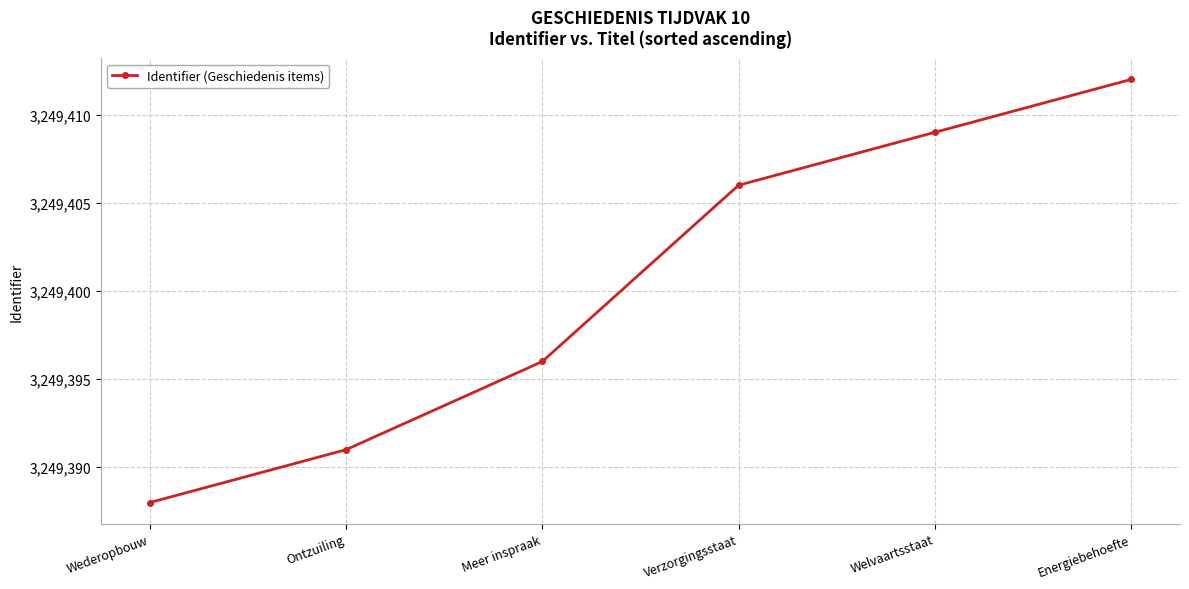

Rank the categories by value from lowest to highest.

Wederopbouw, Ontzuiling, Meer inspraak, Verzorgingsstaat, Welvaartsstaat, Energiebehoefte